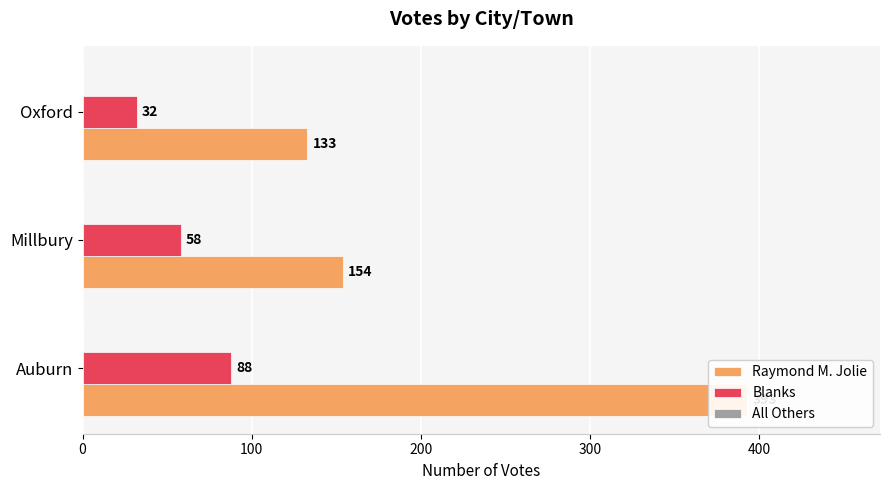

Is it true that Raymond M. Jolie equals 393.0 at Auburn?

True